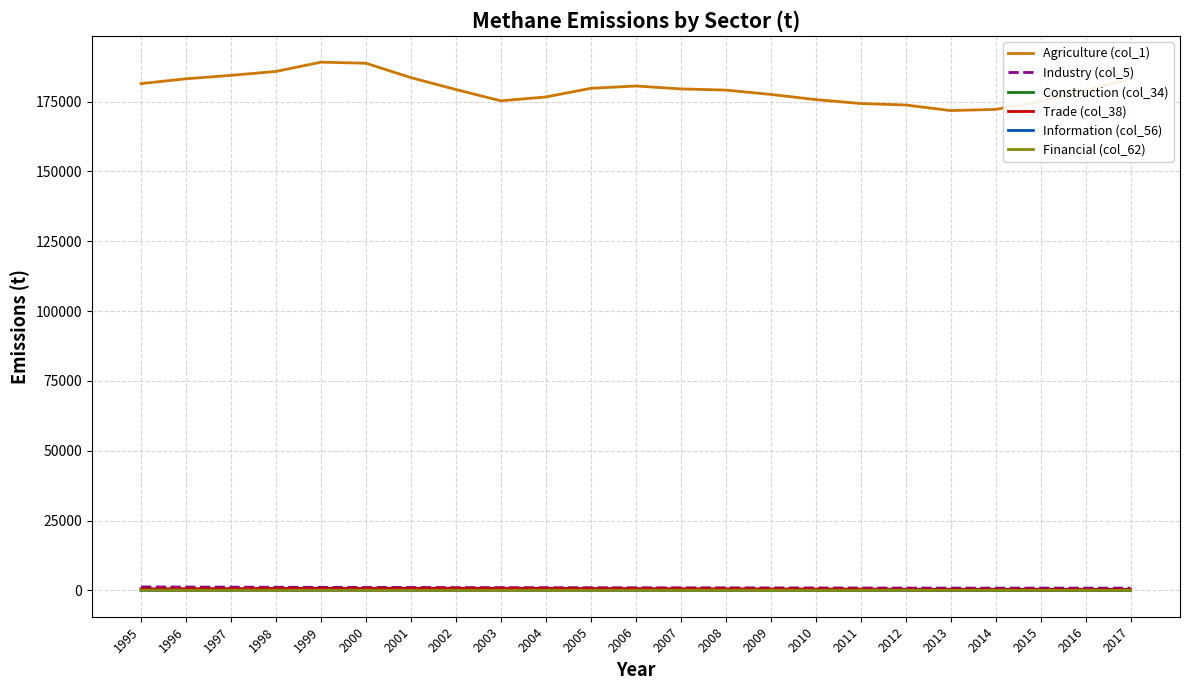

What is the approximate value of Financial (col_62) at 1996?

30.7